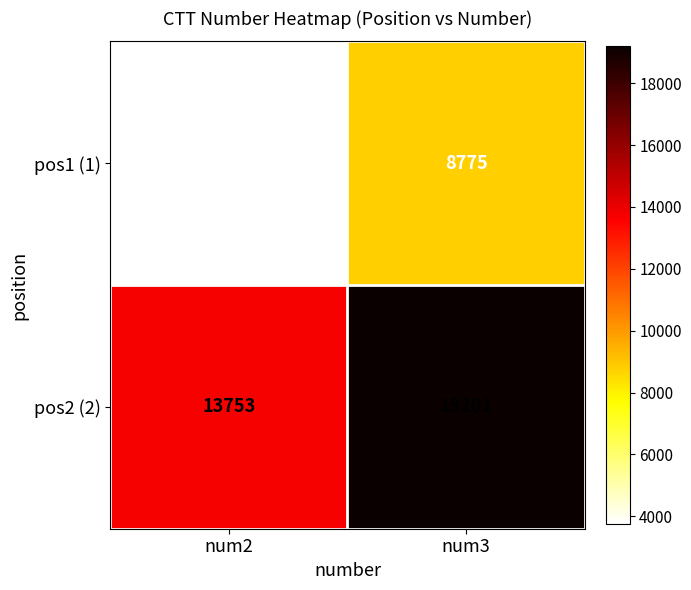

What is the difference between the maximum and minimum values in the pos1 (1) series?

5024